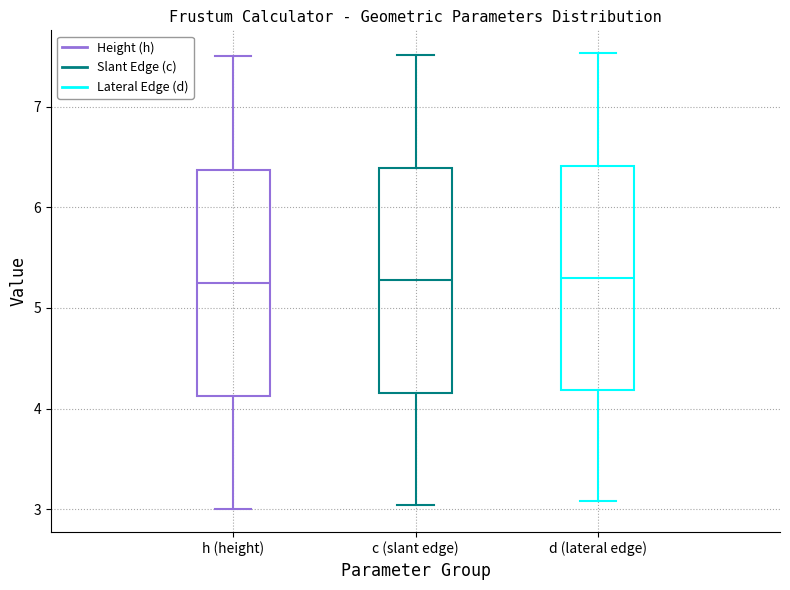

Reading left to right, transcribe this box plot: for each box, give where its median line is, the range the box spans, and where its two whiskers end, as read against the y-axis. The values are not printed on the chart, so give them approximately, as read against the axis.

h (height): median 5.3, box 4.1 to 6.4, whiskers 3.0 to 7.5
c (slant edge): median 5.3, box 4.2 to 6.4, whiskers 3.0 to 7.5
d (lateral edge): median 5.3, box 4.2 to 6.4, whiskers 3.1 to 7.5